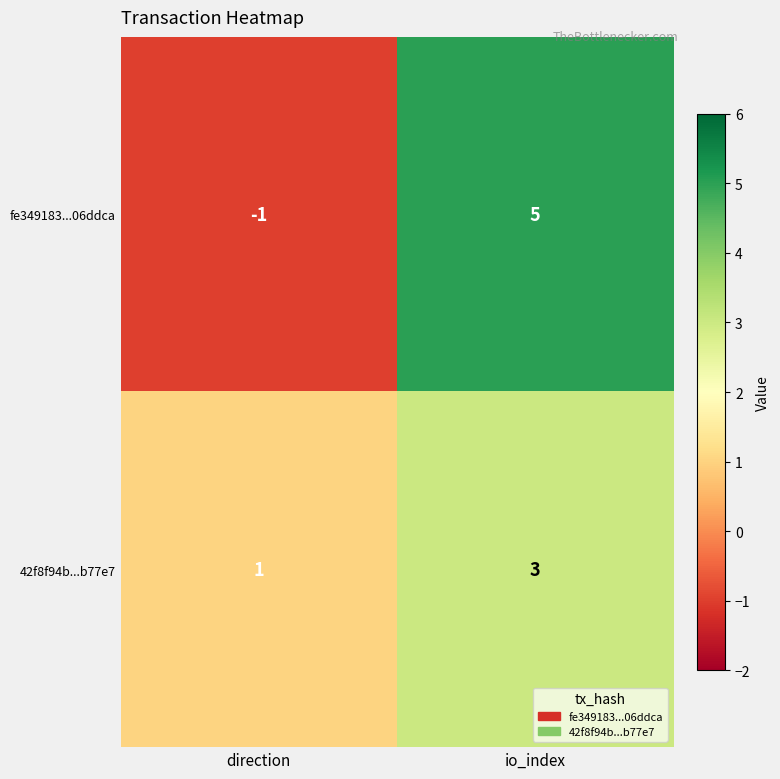

What is the sum of all 42f8f94b...b77e7 values?

4